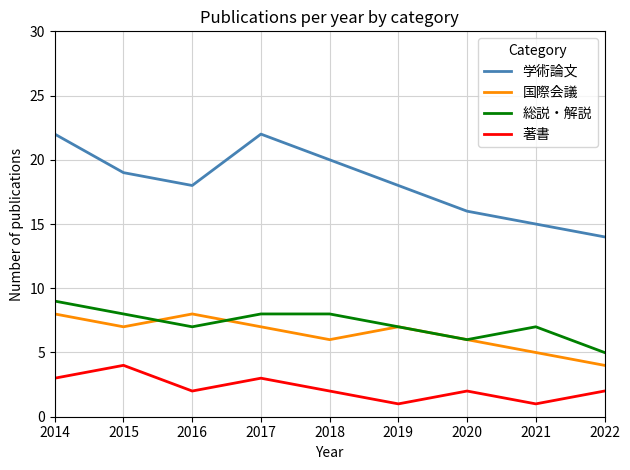

How many interior local peaks does the 学術論文 series have?

1